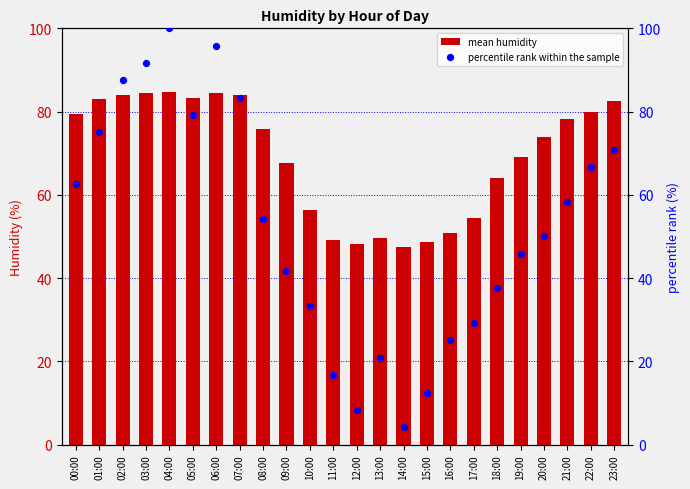

Which series contains the lowest Y value?

percentile rank within the sample